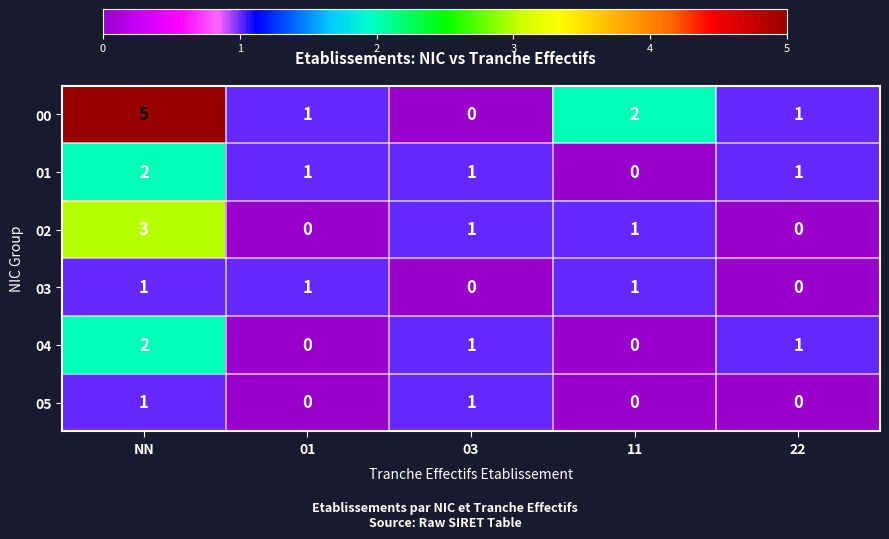

At which label does 04 first exceed 1?

NN